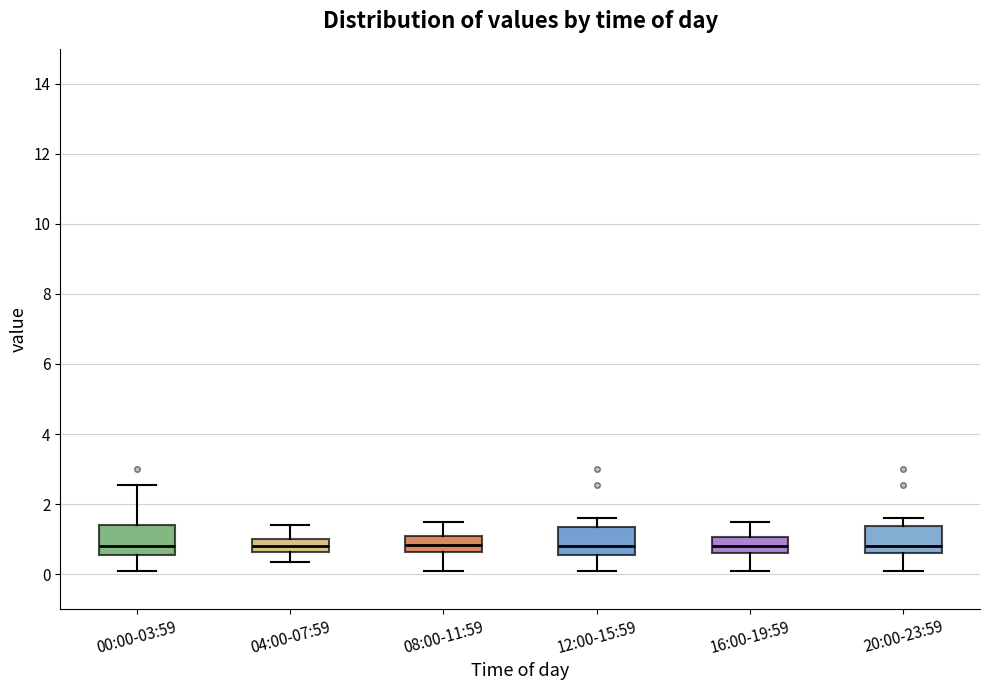

Where does the lower whisker of the box for 00:00-03:59 end on the y-axis? The values are not printed on the chart, so give them approximately, as read against the axis.

0.2